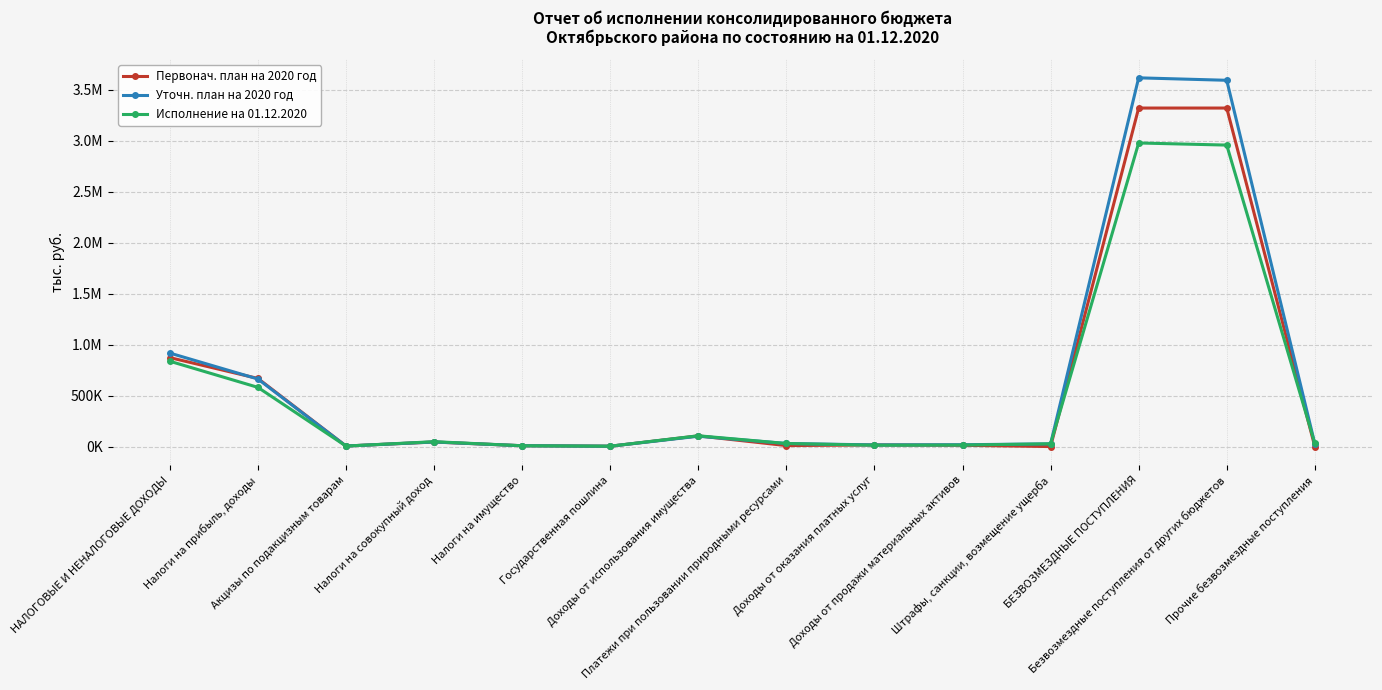

Rank the series by their average value, from lowest to highest.

Исполнение на 01.12.2020, Первонач. план на 2020 год, Уточн. план на 2020 год